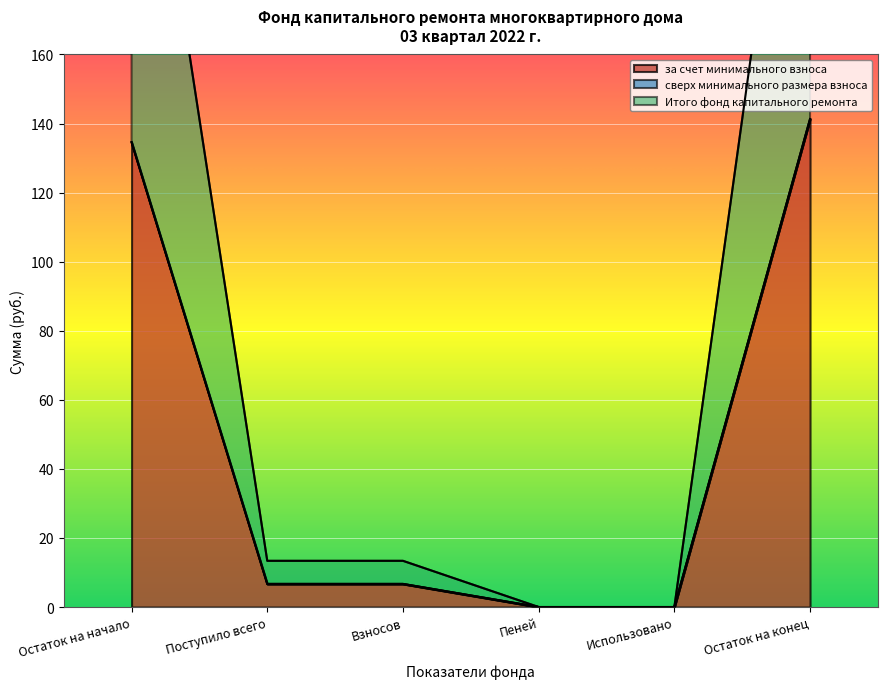

How many positive values does the Итого фонд капитального ремонта series have?

4